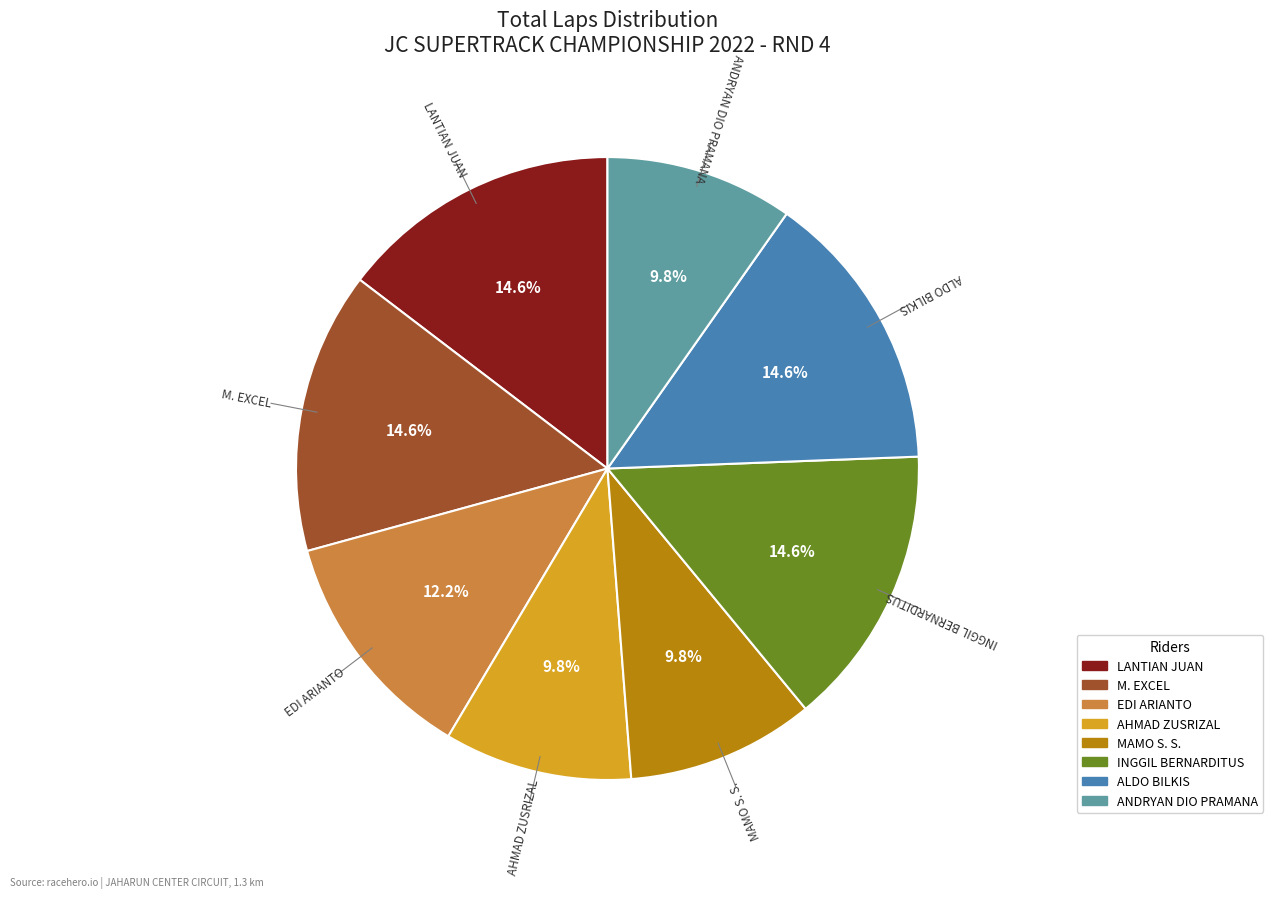

Does any single category account for the majority?

No